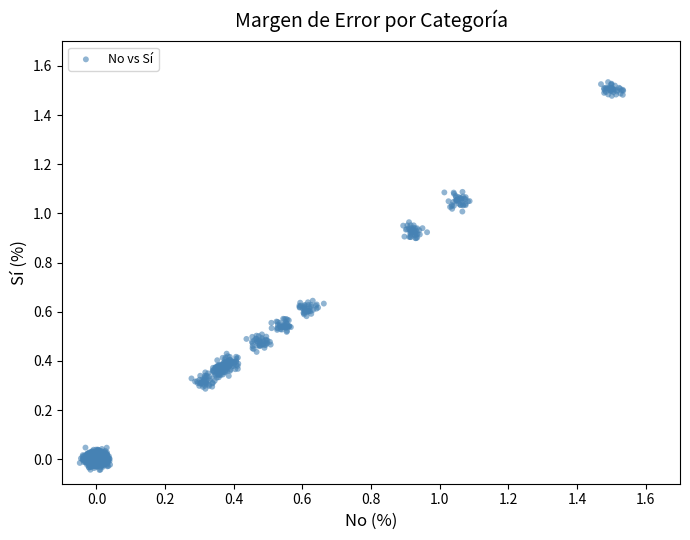

What is the range of Y values (max minus min)?

1.6